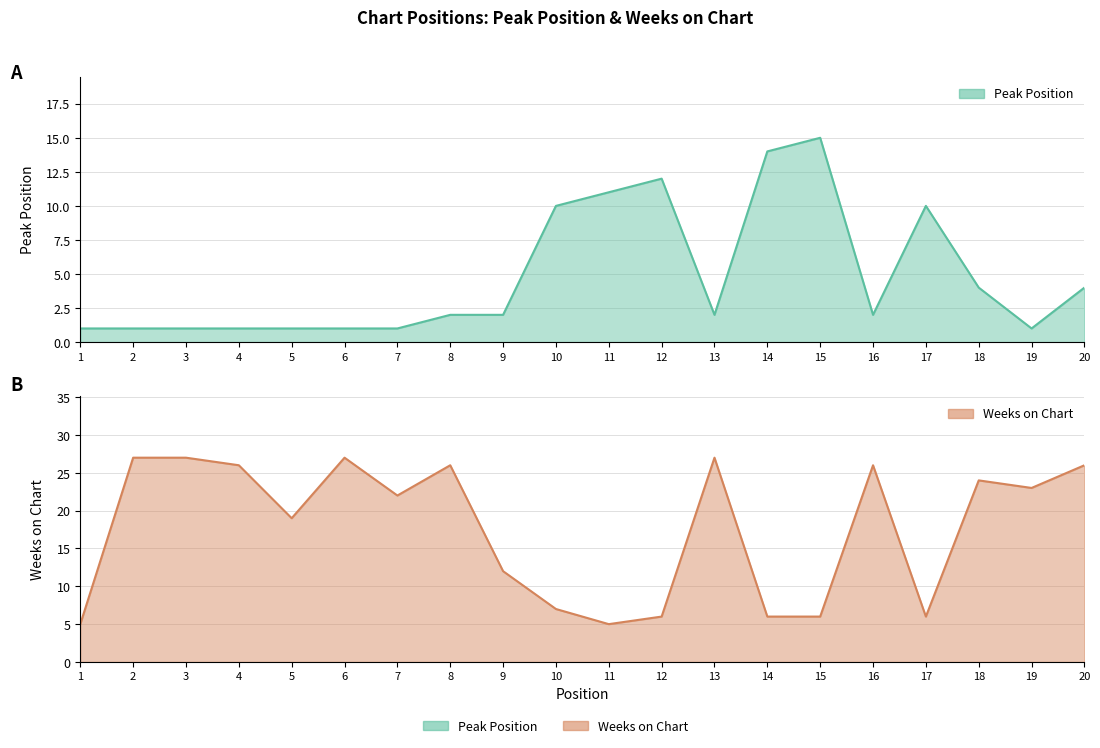

Which series has the largest range (max minus min)?

Weeks on Chart